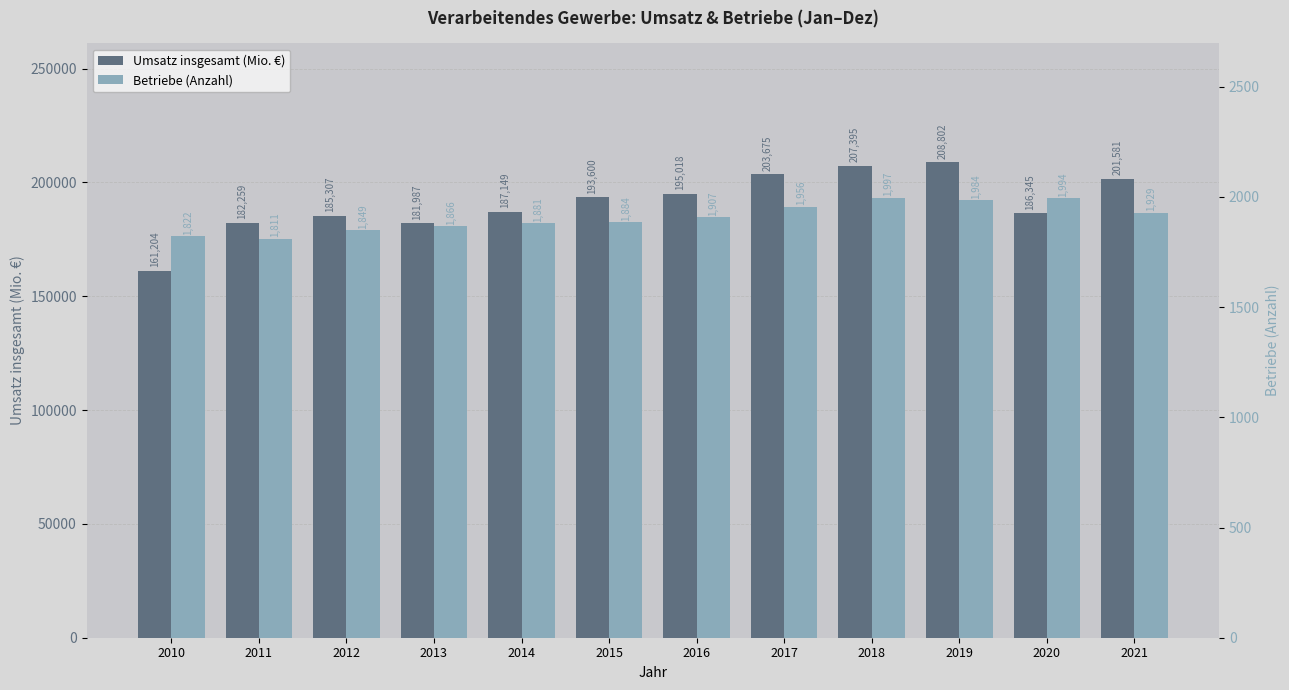

What is the difference between the highest and lowest values at 2012?

183458